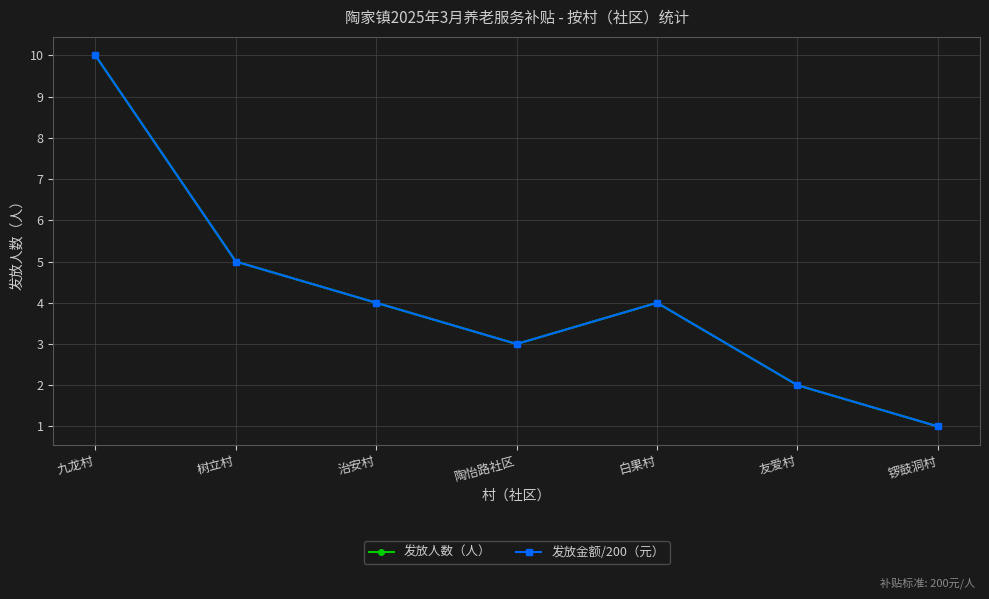

The 发放金额/200（元） series shows 3 at 友爱村. True or false?

False